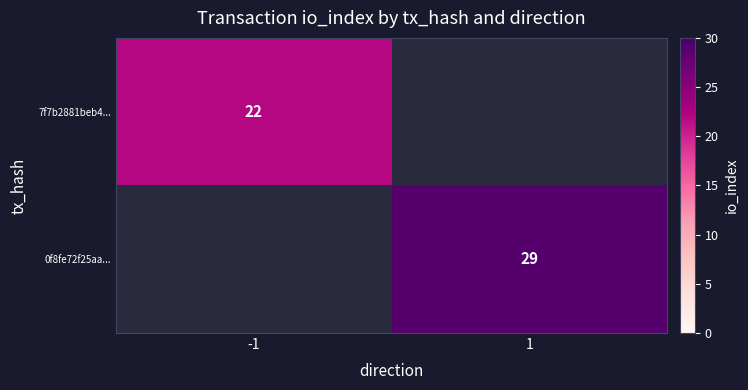

At which category is the sum across all series the highest?

1